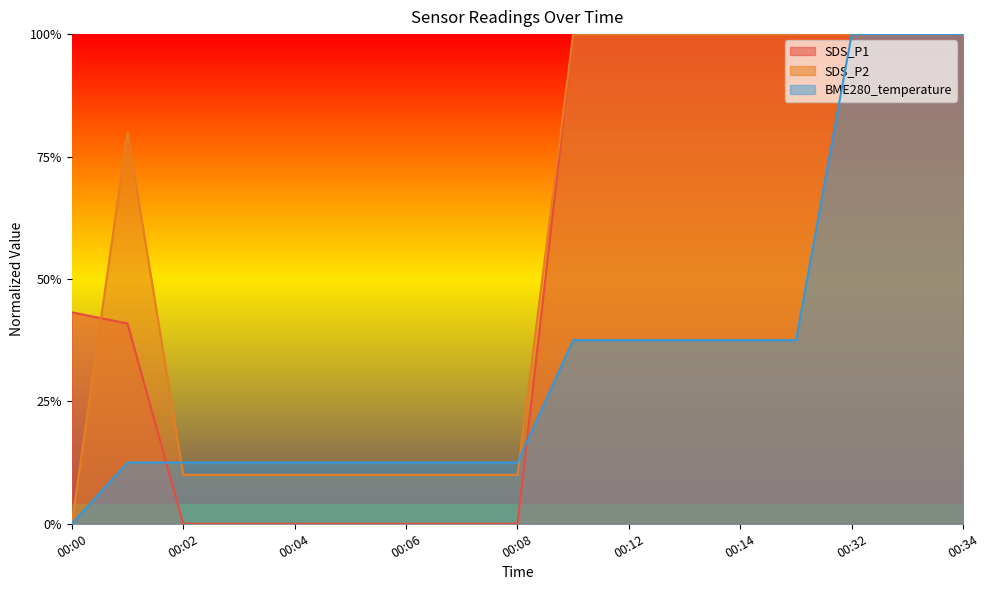

What is the spread (max minus min) of values at 00:03?

0.1